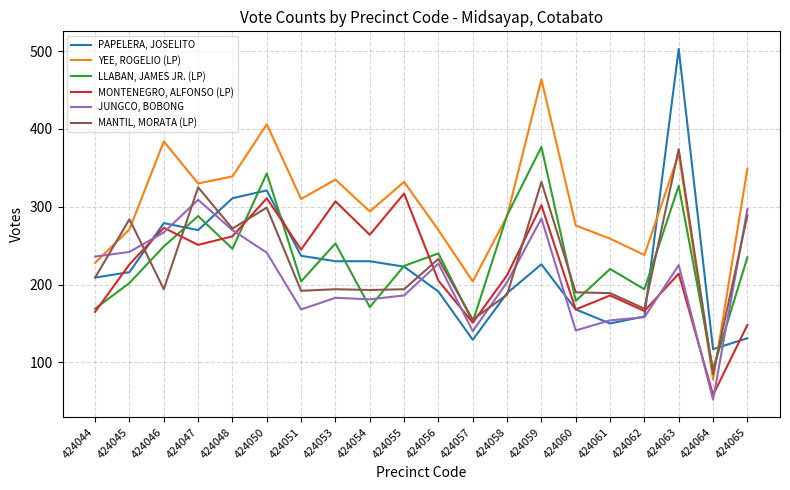

Is this an area chart (filled region under the line)?

No